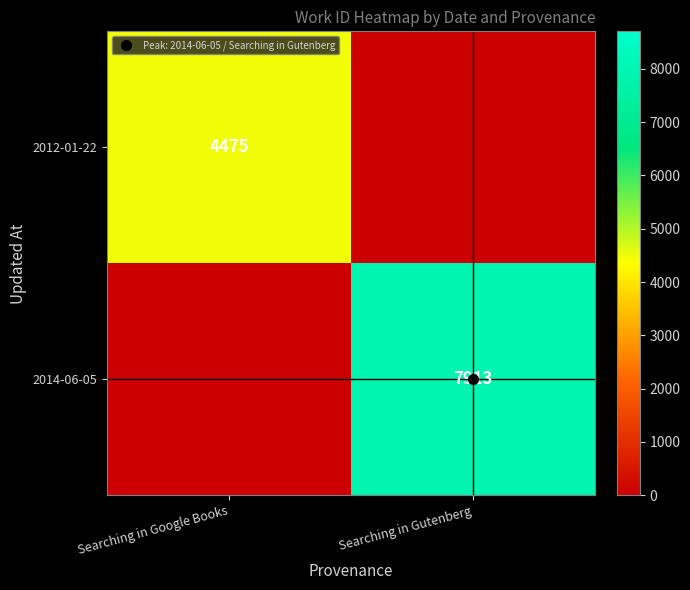

True or false: 2014-06-05 has a value of 3129 at Searching in Gutenberg.

False